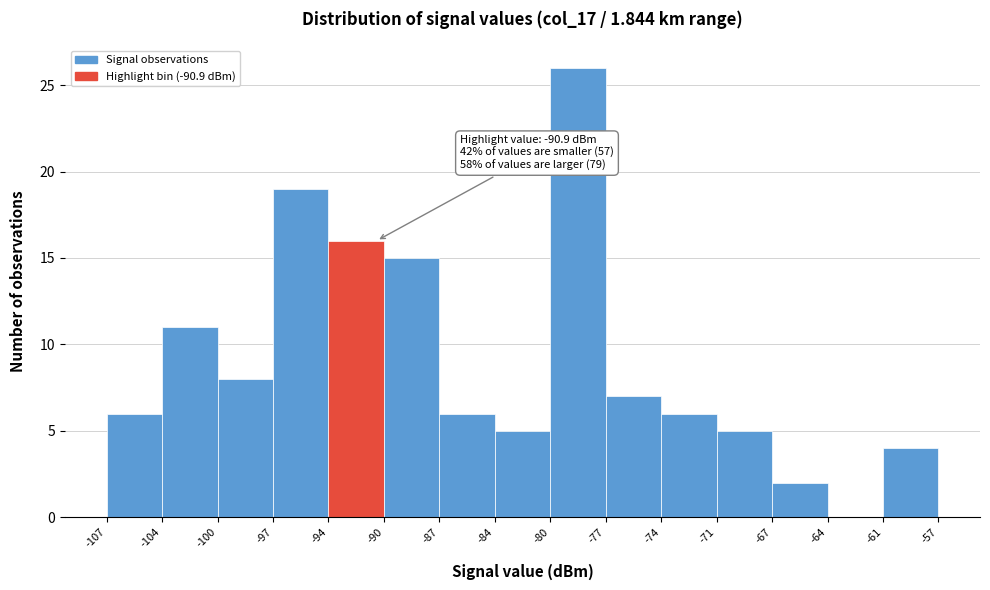

Over which range of the x-axis is the bar tallest?

-80 to -77